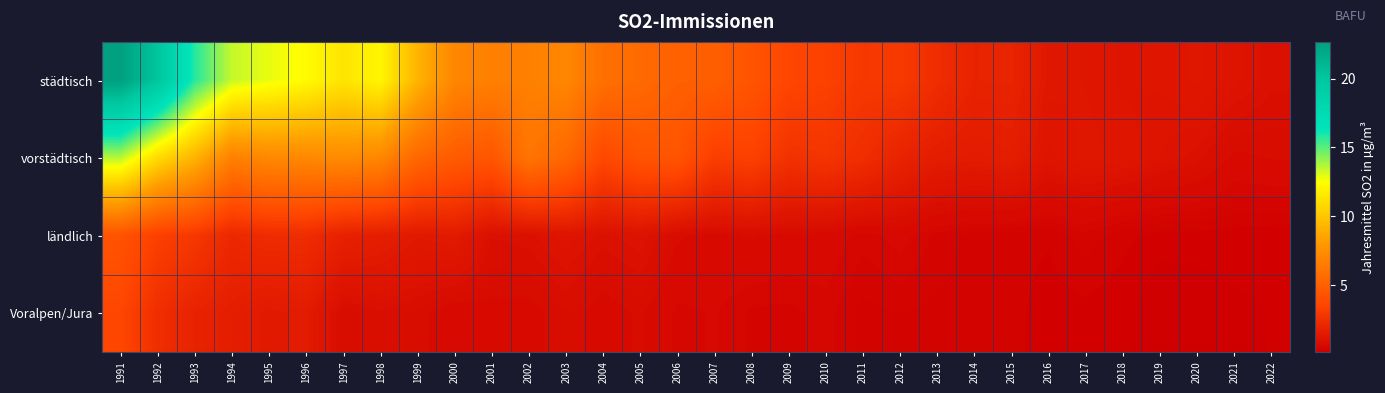

Rank the series by their maximum value, from lowest to highest.

Voralpen/Jura, ländlich, vorstädtisch, städtisch